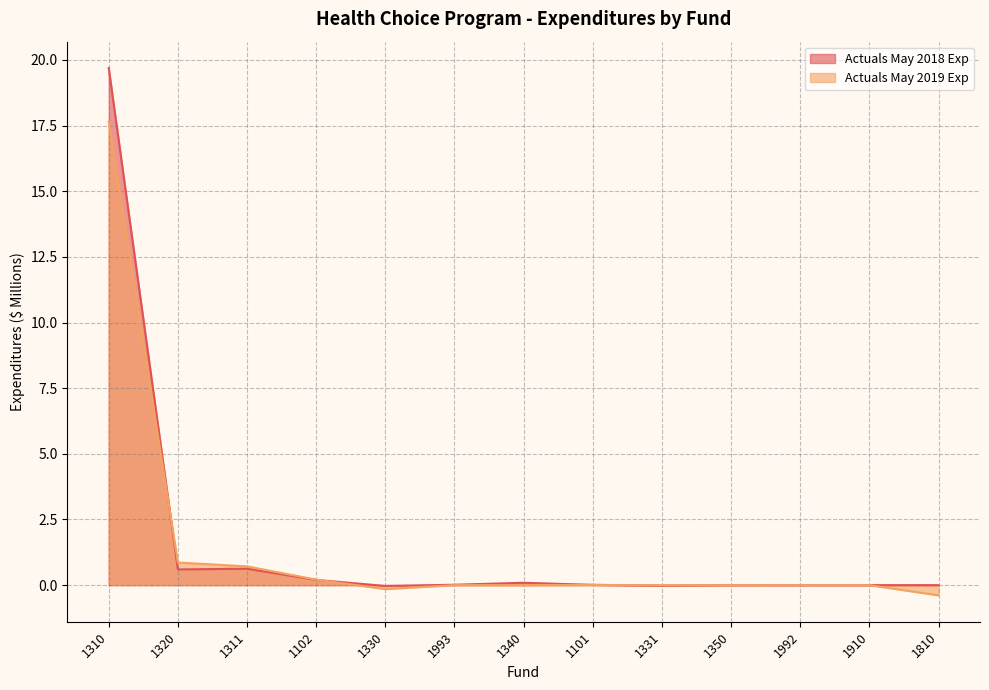

Between 1810 and 1330, which is larger?

1810